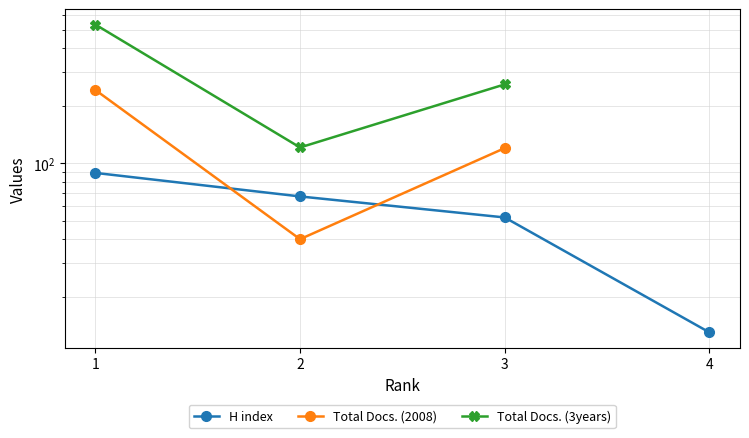

What is the difference between the Total Docs. (3years) values at 3 and 1?

274.0